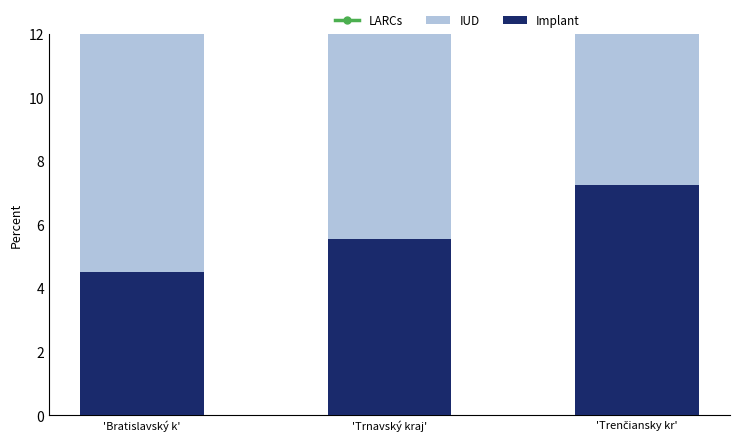

Which series has the largest range (max minus min)?

IUD